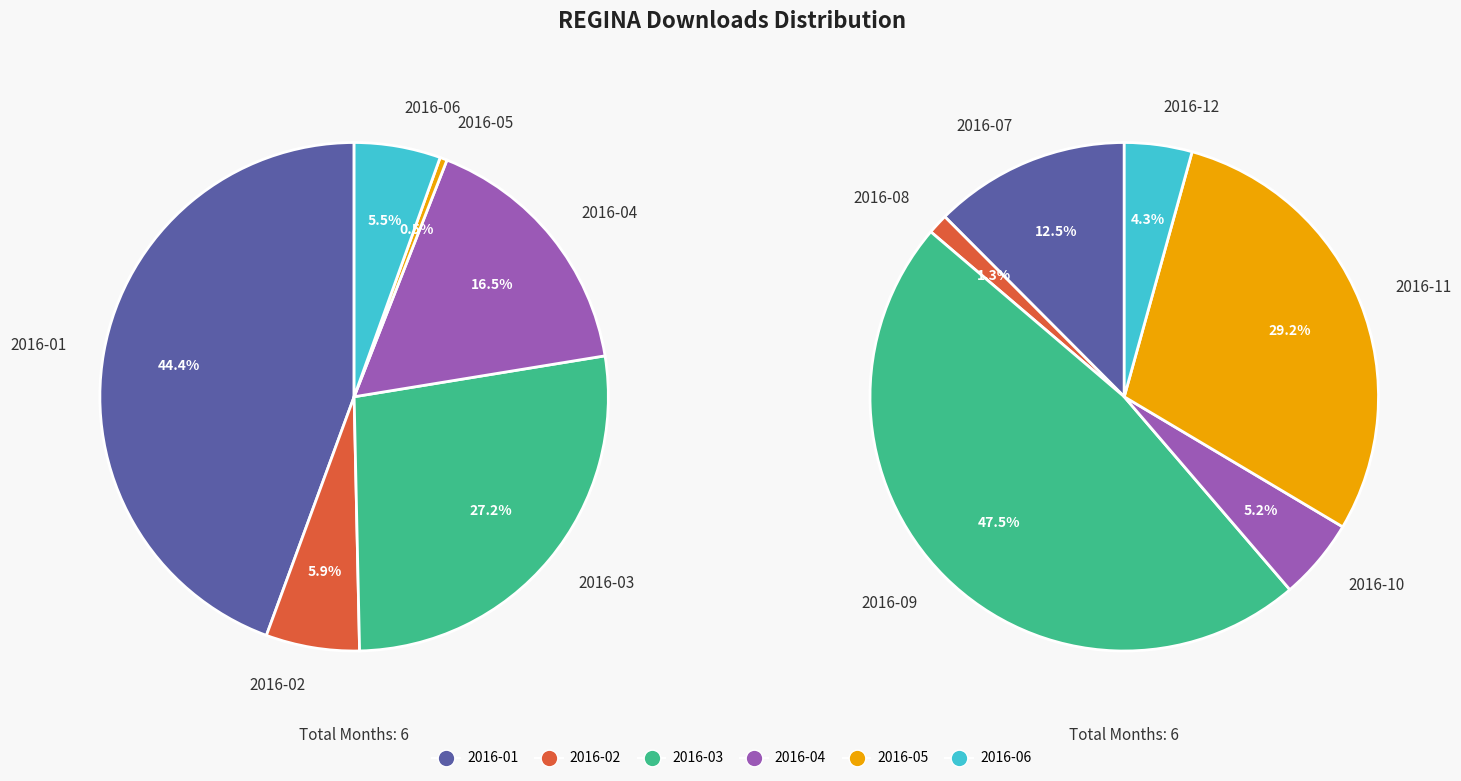

What percentage is the 2016-06 slice, to the nearest percent?

5%